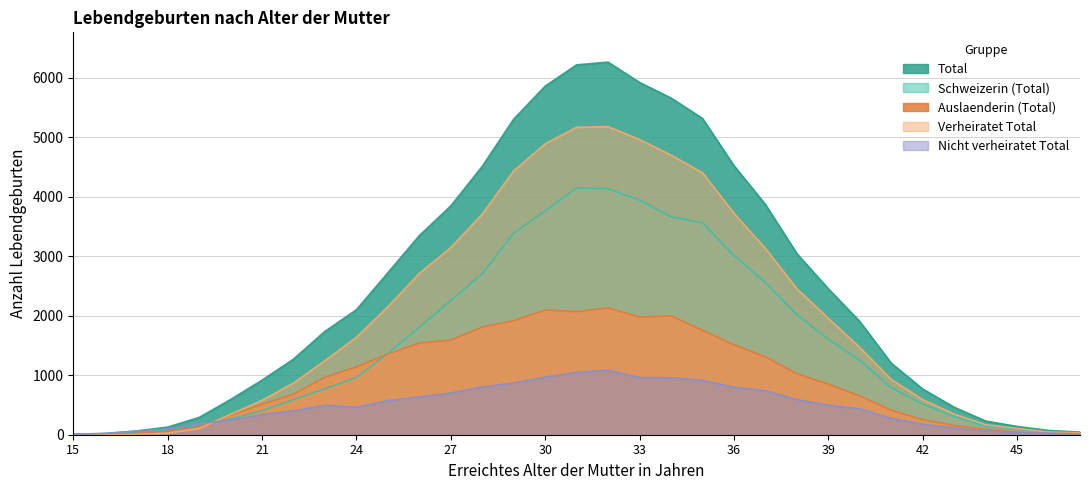

After their last crossing, which series has the higher values: Auslaenderin (Total) or Verheiratet Total?

Verheiratet Total